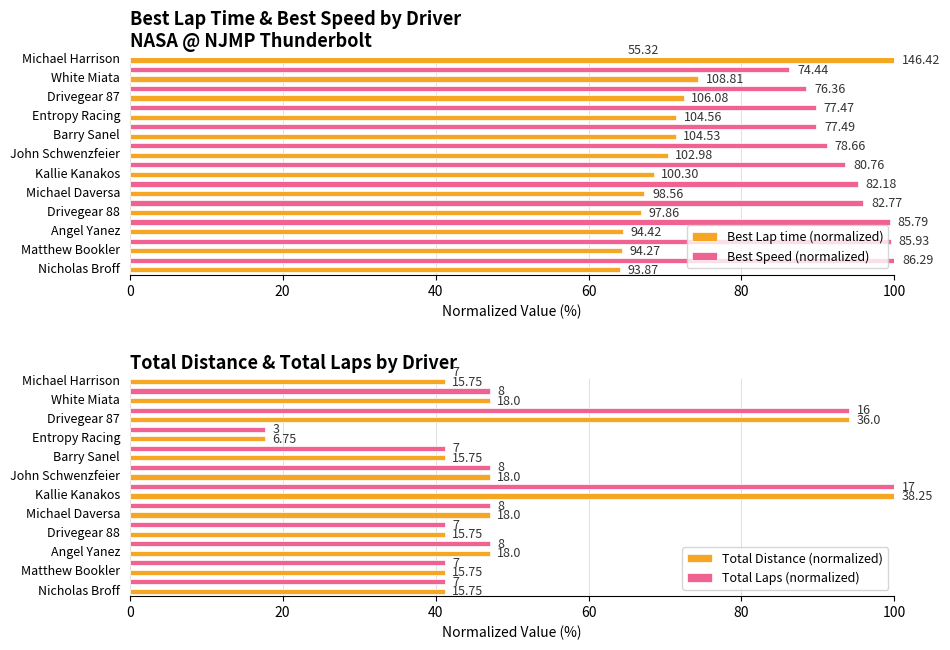

How many bars are there in total?

48